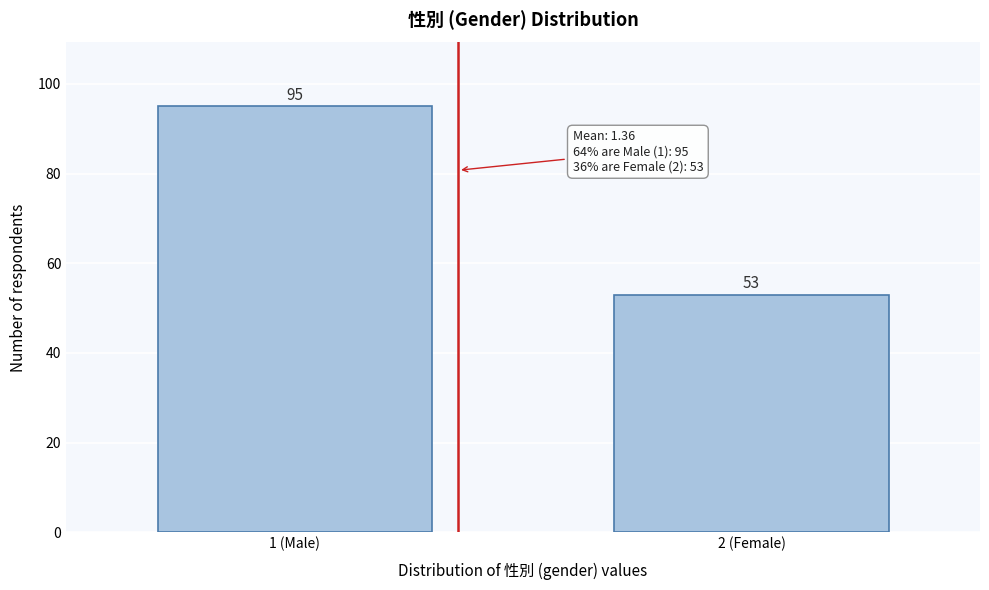

Reading right to left, extract all data points from this chart.

53	95